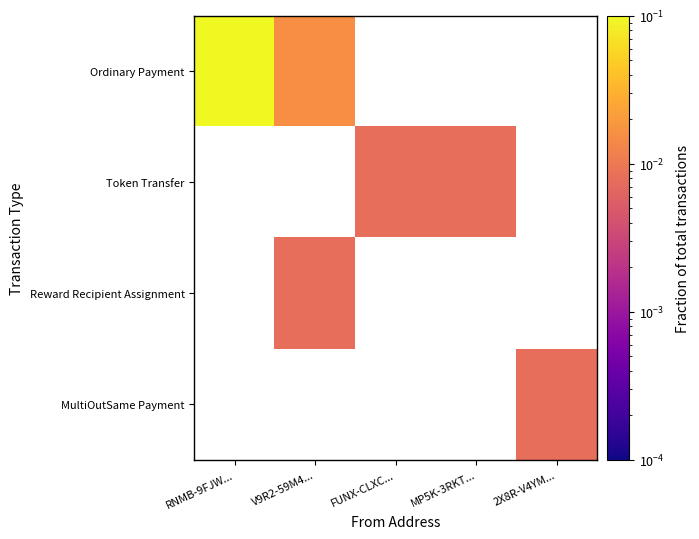

Rank the series by their average value, from highest to lowest.

Ordinary Payment, Token Transfer, Reward Recipient Assignment, MultiOutSame Payment